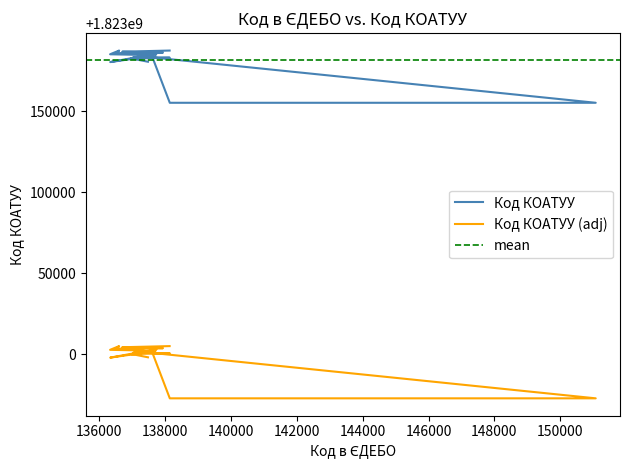

Reading right to left, extract all data points from this chart.

138136=1823187301	136696=1823186601	137052=1823186401	137933=1823186001	136517=1823185701	136604=1823187303	136327=1823185001	137336=1823184601	137598=1823184001	138141=1823155100	151077=1823155100	137365=1823183601	137673=1823183401	137736=1823185402	136332=1823180202	137631=1823184002	137030=1823183201	138140=1823182901	136954=1823182401	137132=1823181801	137478=1823180401